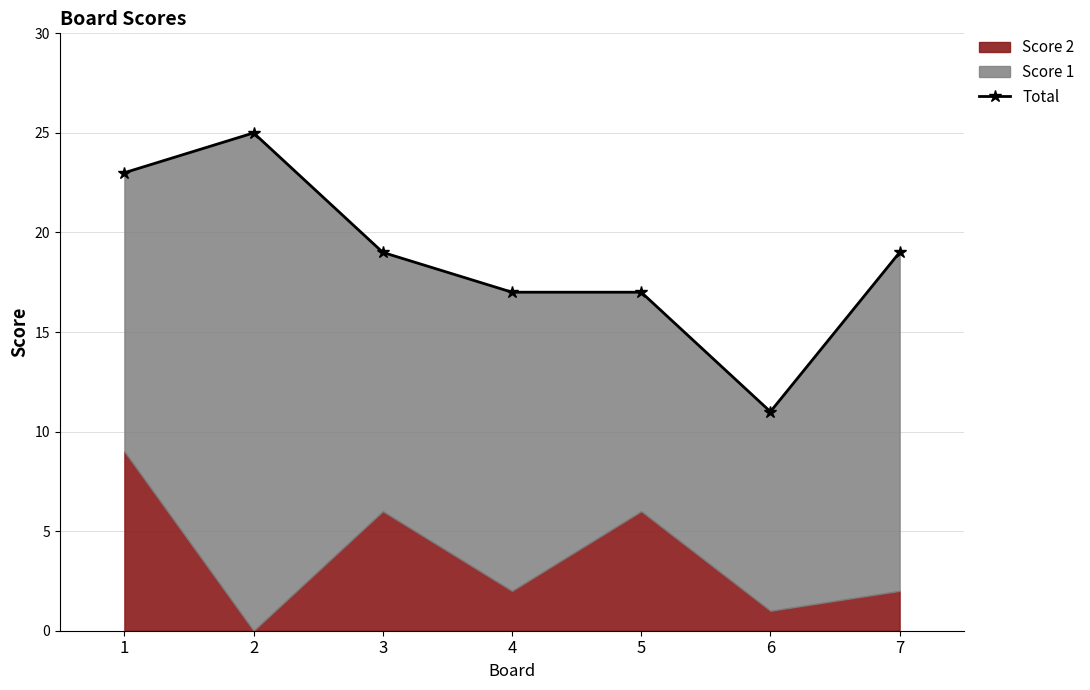

What is the smallest value displayed?

11